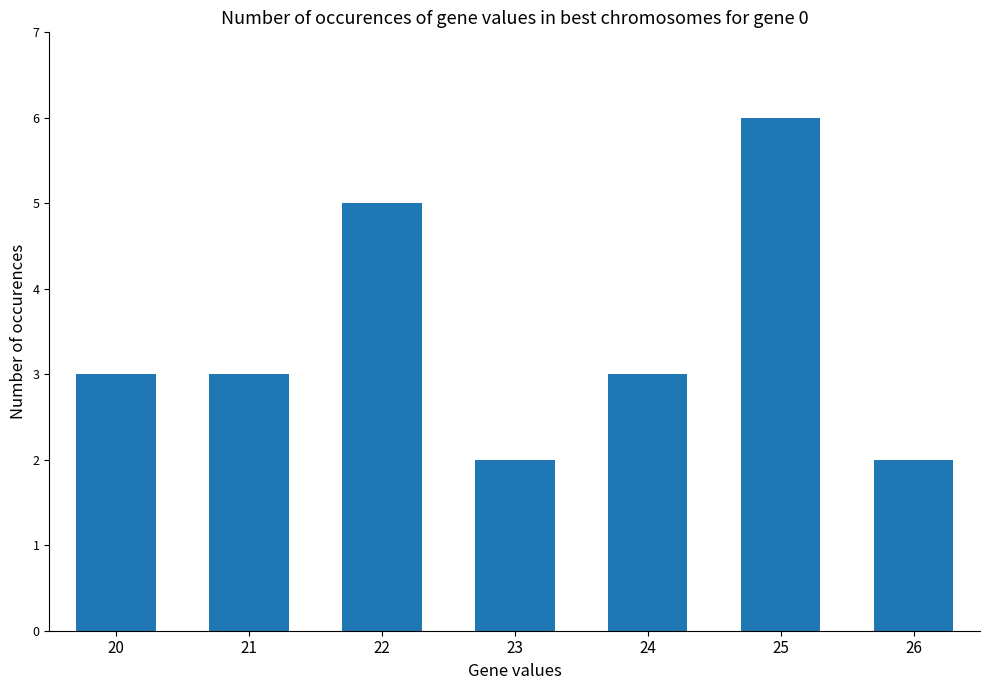

The value at 22 is 9. True or false?

False